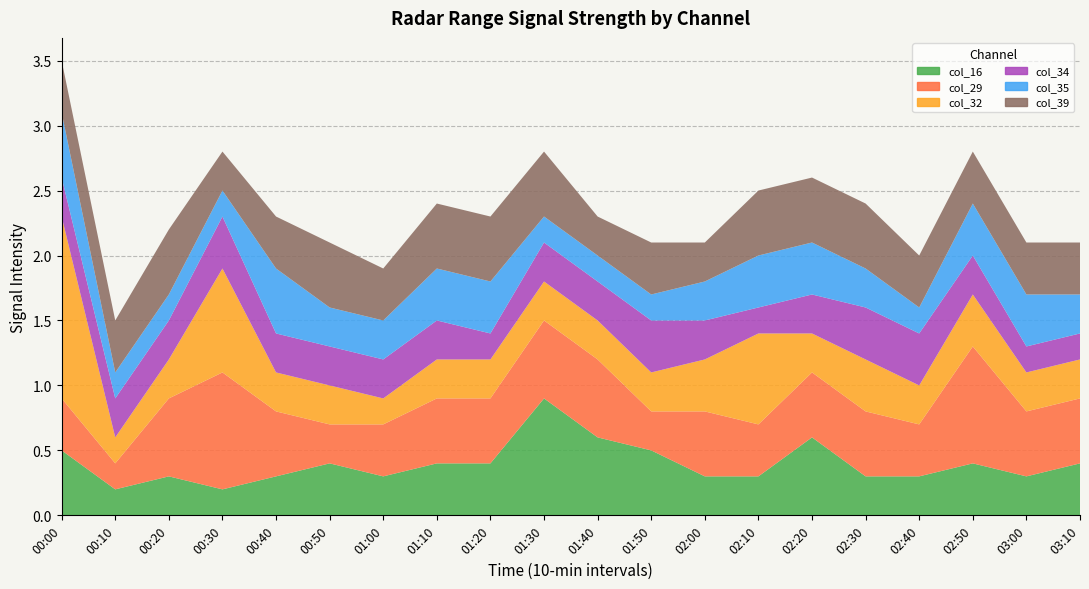

Reading left to right, list all the values displayed in this chart.

col_16: 0.5	0.2	0.3	0.2	0.3	0.4	0.3	0.4	0.4	0.9	0.6	0.5	0.3	0.3	0.6	0.3	0.3	0.4	0.3	0.4
col_29: 0.4	0.2	0.6	0.9	0.5	0.3	0.4	0.5	0.5	0.6	0.6	0.3	0.5	0.4	0.5	0.5	0.4	0.9	0.5	0.5
col_32: 1.4	0.2	0.3	0.8	0.3	0.3	0.2	0.3	0.3	0.3	0.3	0.3	0.4	0.7	0.3	0.4	0.3	0.4	0.3	0.3
col_34: 0.3	0.3	0.3	0.4	0.3	0.3	0.3	0.3	0.2	0.3	0.3	0.4	0.3	0.2	0.3	0.4	0.4	0.3	0.2	0.2
col_35: 0.5	0.2	0.2	0.2	0.5	0.3	0.3	0.4	0.4	0.2	0.2	0.2	0.3	0.4	0.4	0.3	0.2	0.4	0.4	0.3
col_39: 0.4	0.4	0.5	0.3	0.4	0.5	0.4	0.5	0.5	0.5	0.3	0.4	0.3	0.5	0.5	0.5	0.4	0.4	0.4	0.4